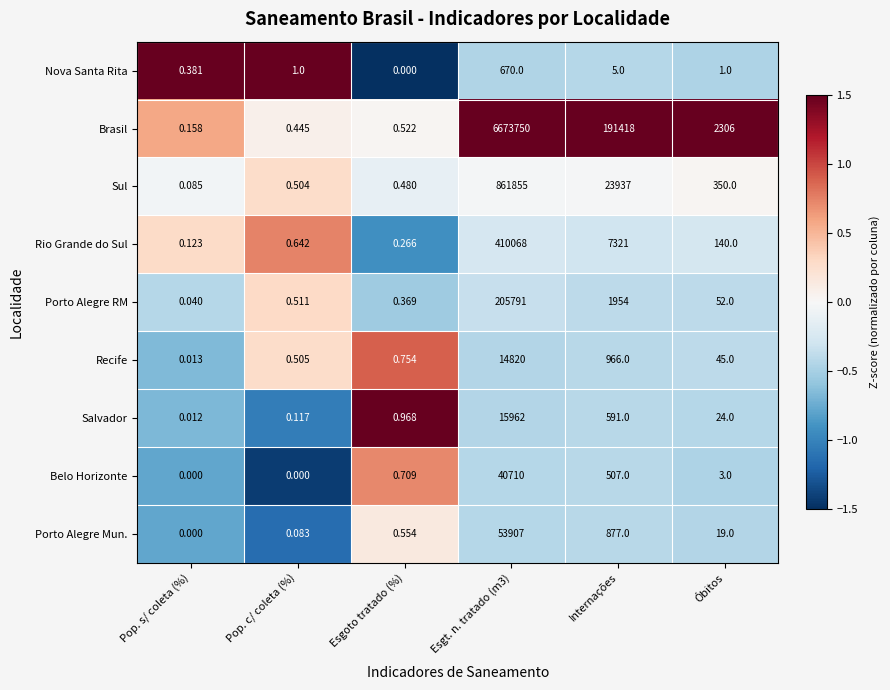

What is the difference between the highest and lowest values at Óbitos?

2305.0